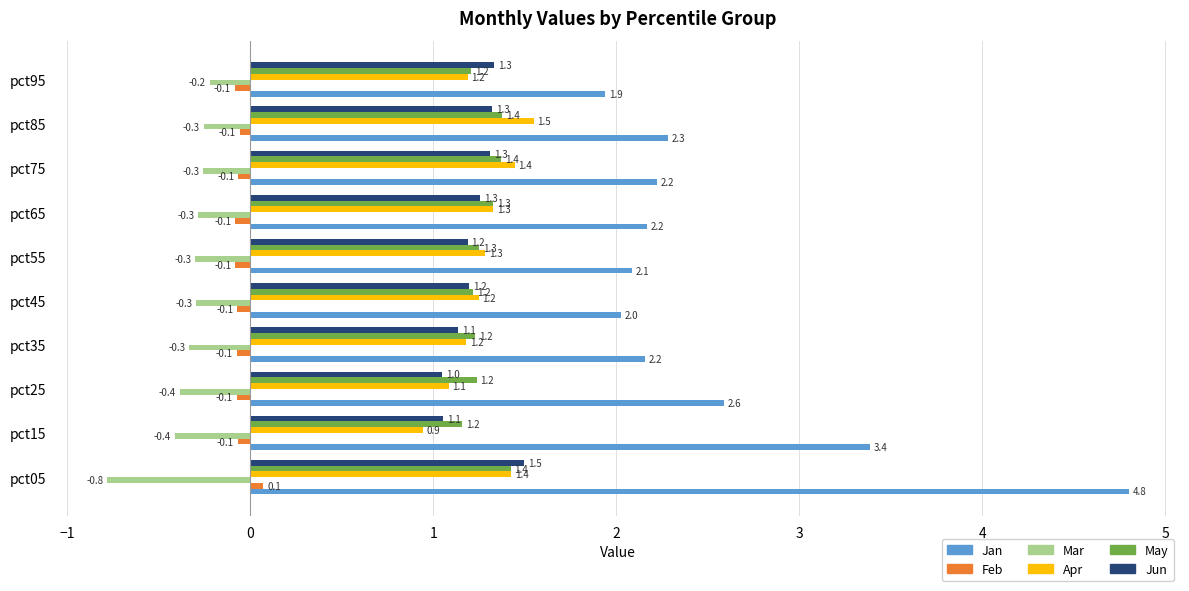

The May series shows 0.7 at pct05. True or false?

False